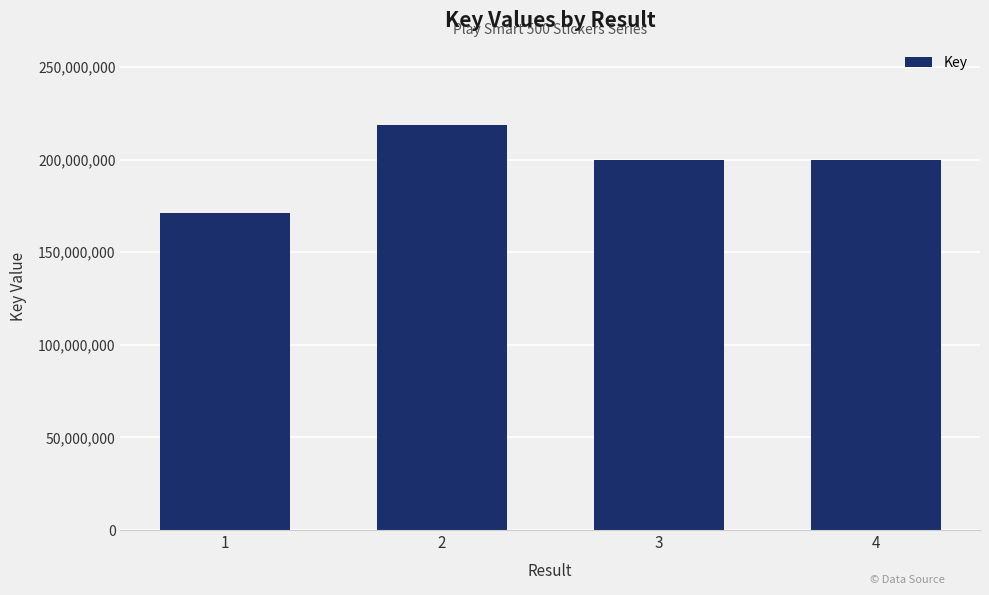

What is the difference between the values at 2 and 4?

18859615